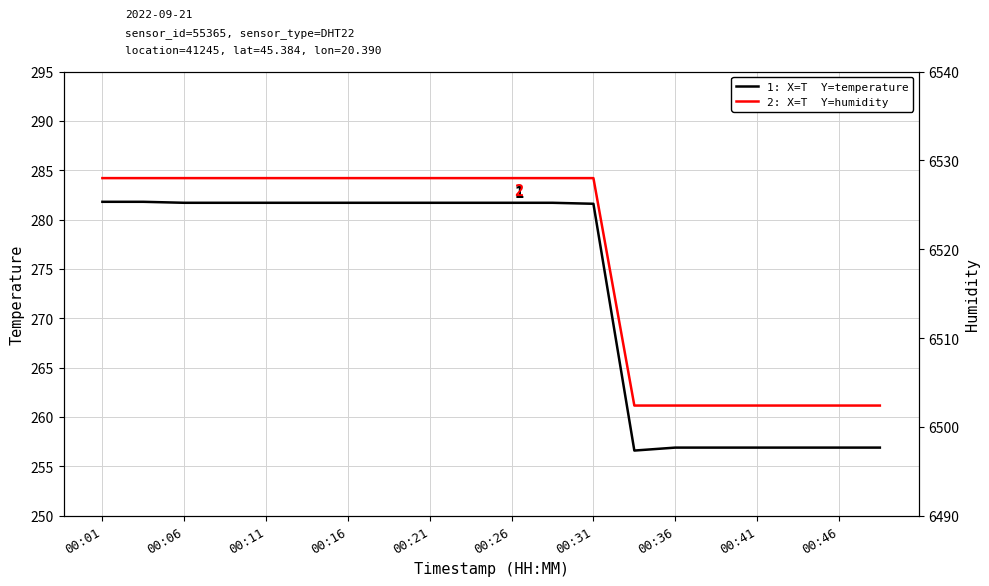

What is the spread (max minus min) of values at 00:46?

6245.5